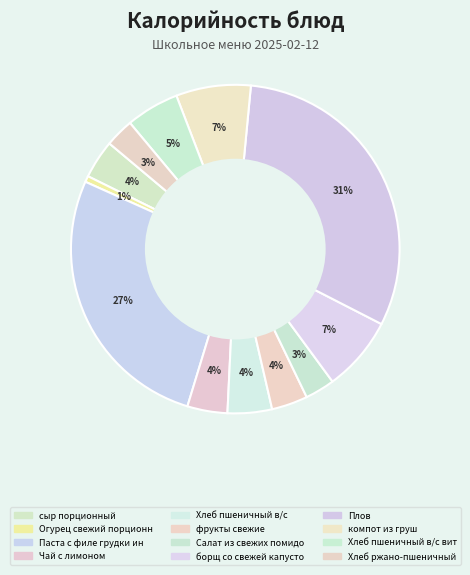

To the nearest percent, what is the average slice percentage?

8%